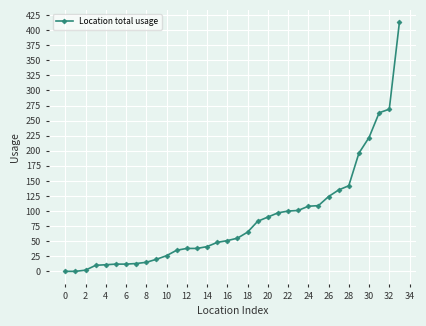

What is the difference between the maximum and second lowest values?

413